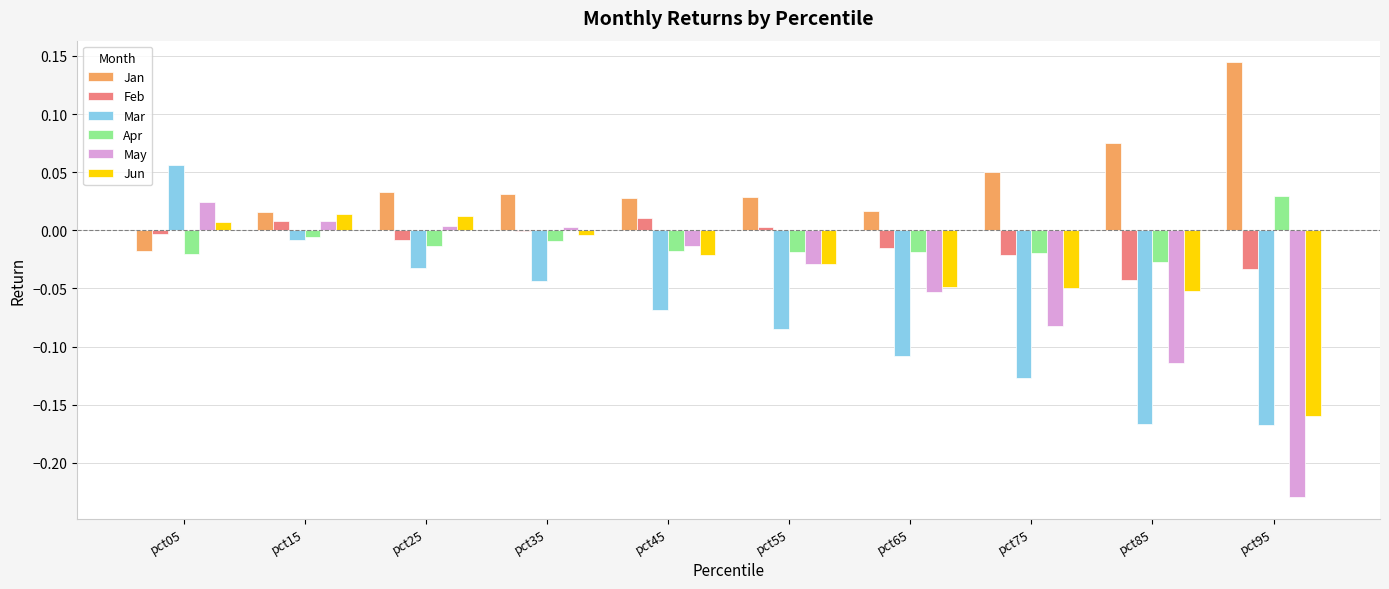

Which series has the largest total across all categories?

Jan